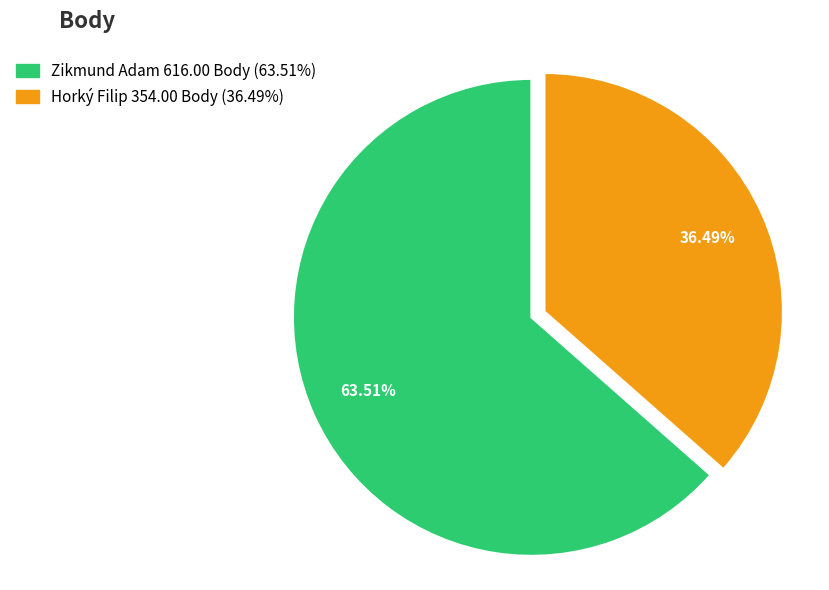

What is the ratio of the value at Zikmund Adam to the value at Horký Filip?

1.7